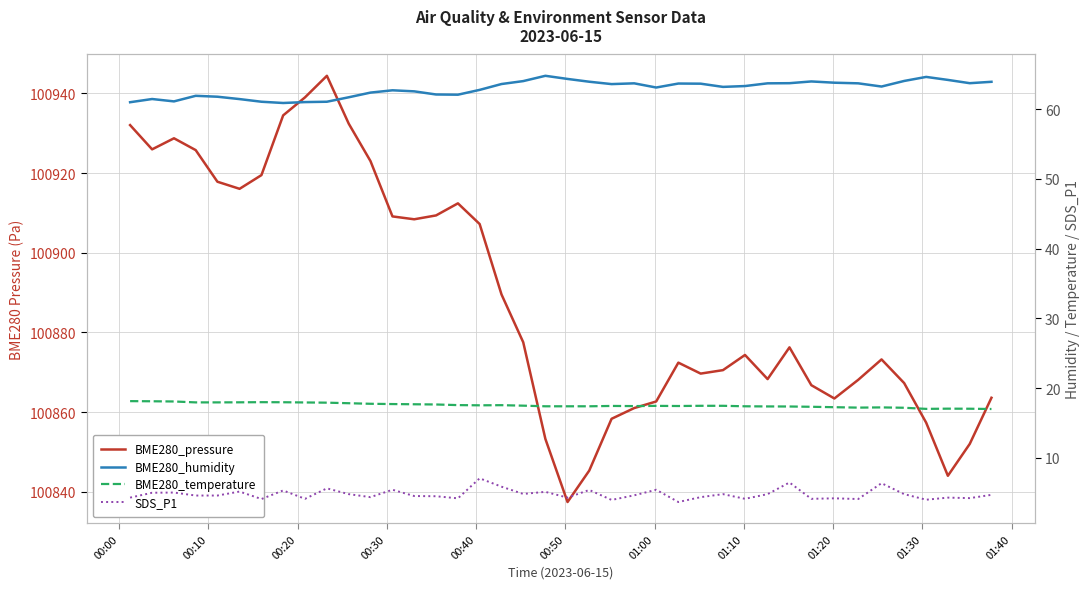

What is the value of the BME280_humidity point at the 28th from the left?

63.2